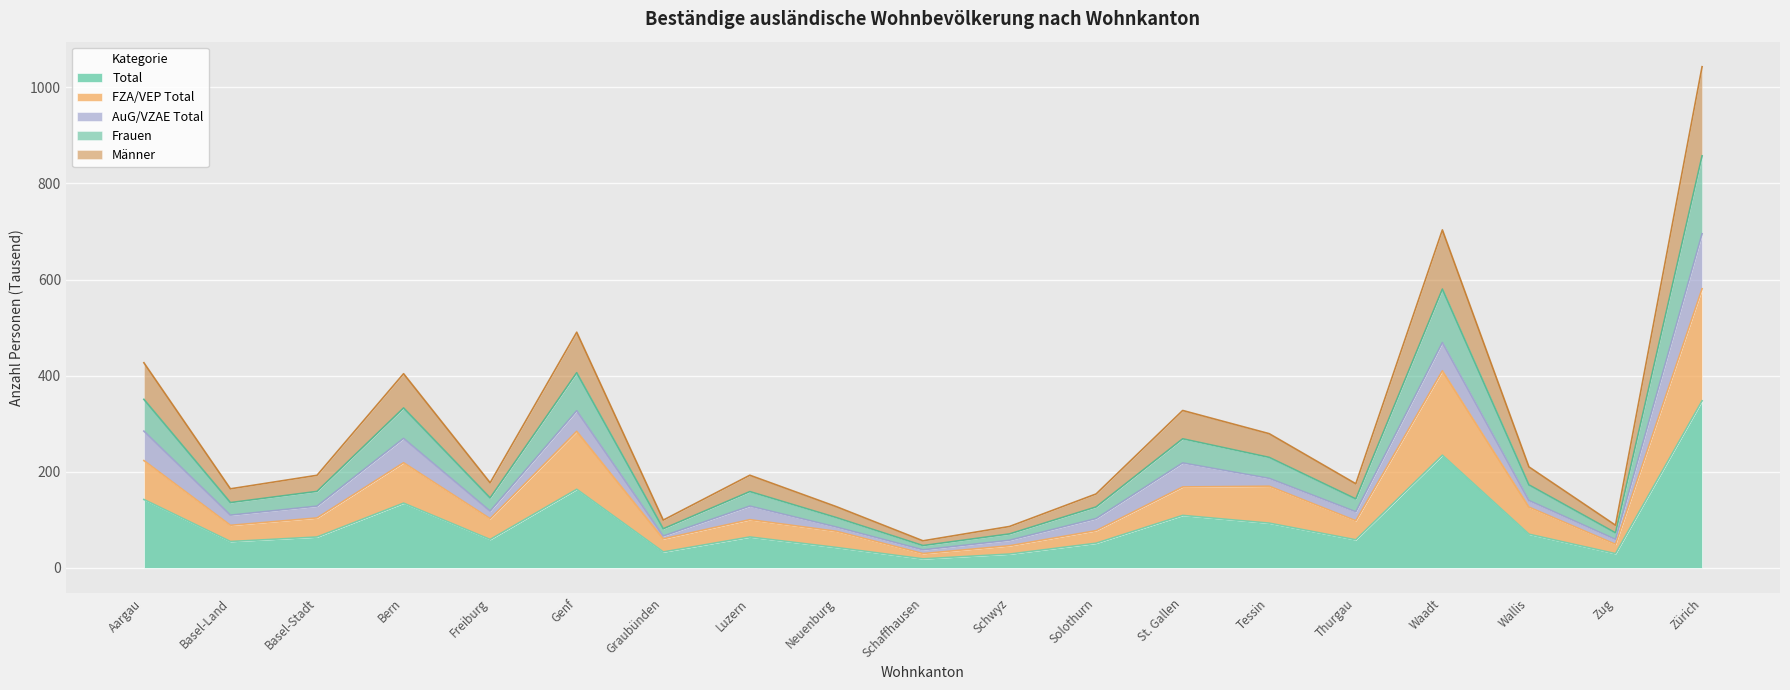

Which category has the highest value in the Total series?

Zürich